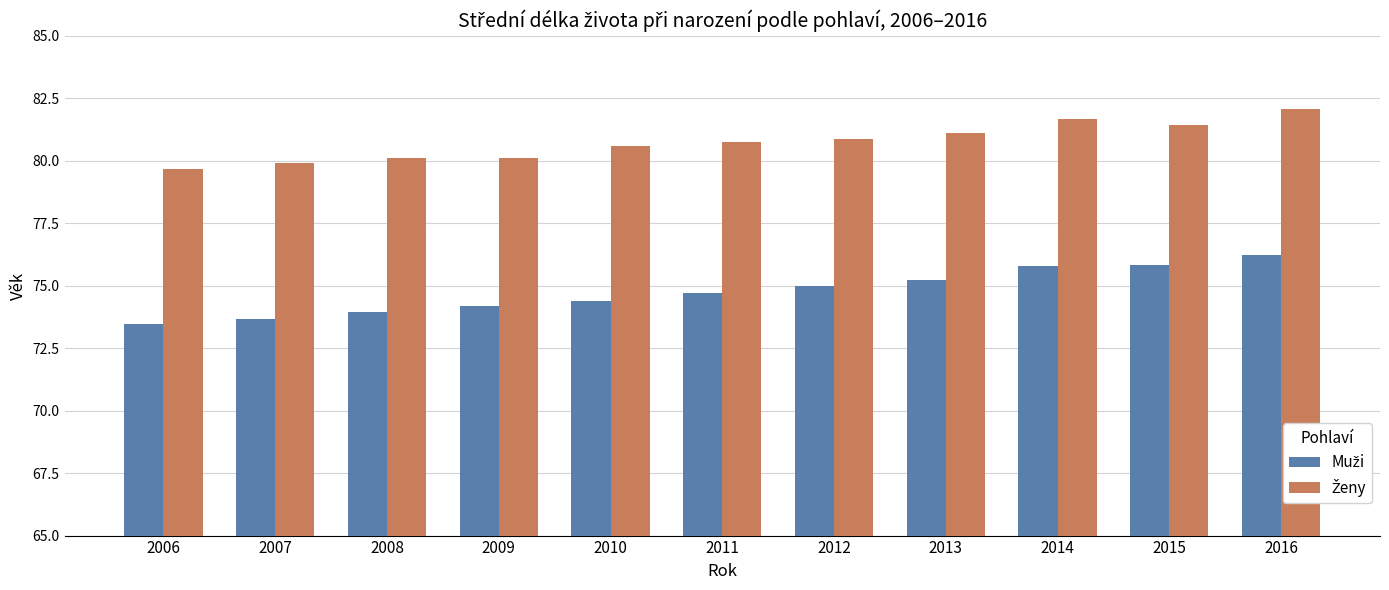

What is the smallest value displayed?

73.5